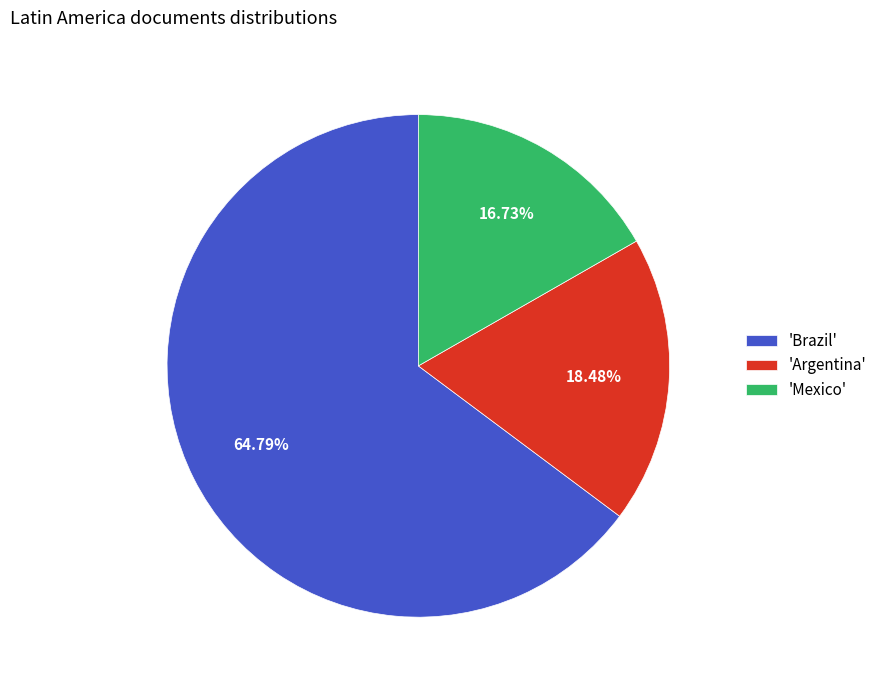

Which has a higher value, 'Argentina' or 'Brazil'?

'Brazil'